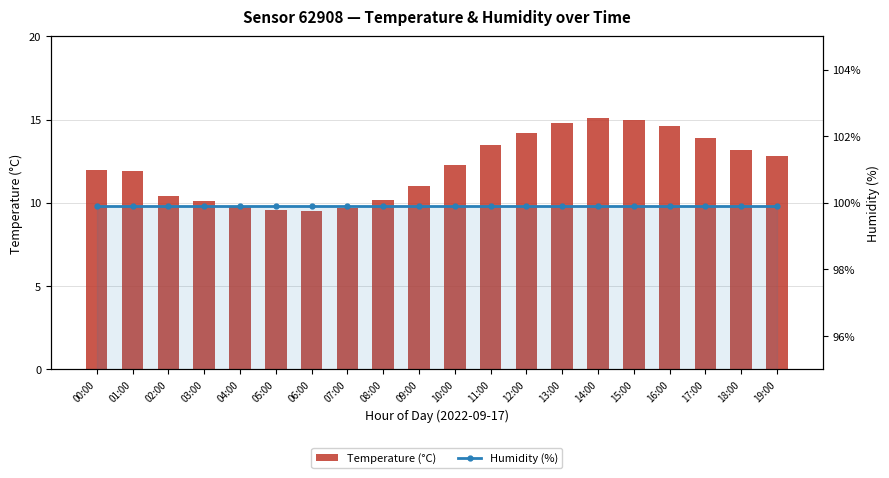

What value does the Humidity (%) series have at 12:00?

99.9